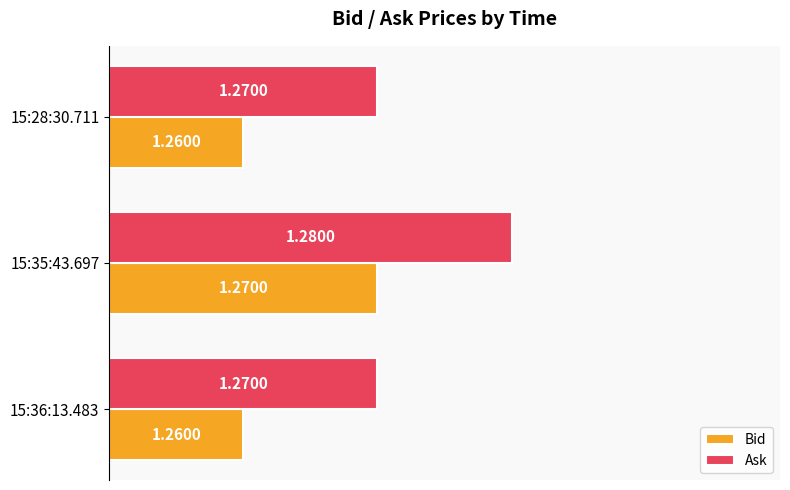

Which series has the largest total across all categories?

Ask